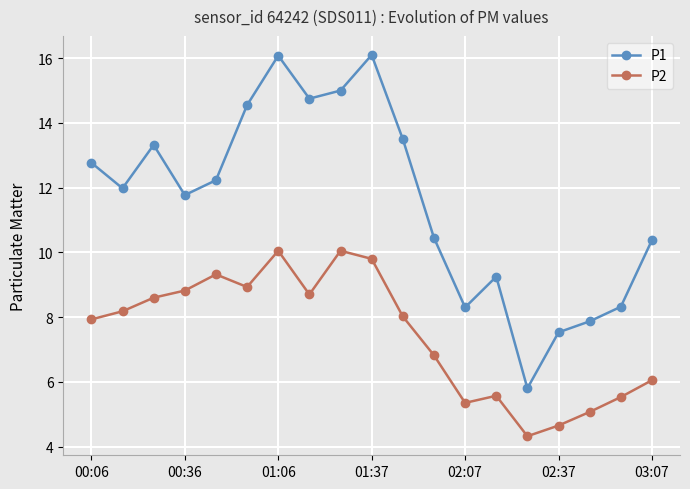

Does the chart have visible grid lines?

Yes